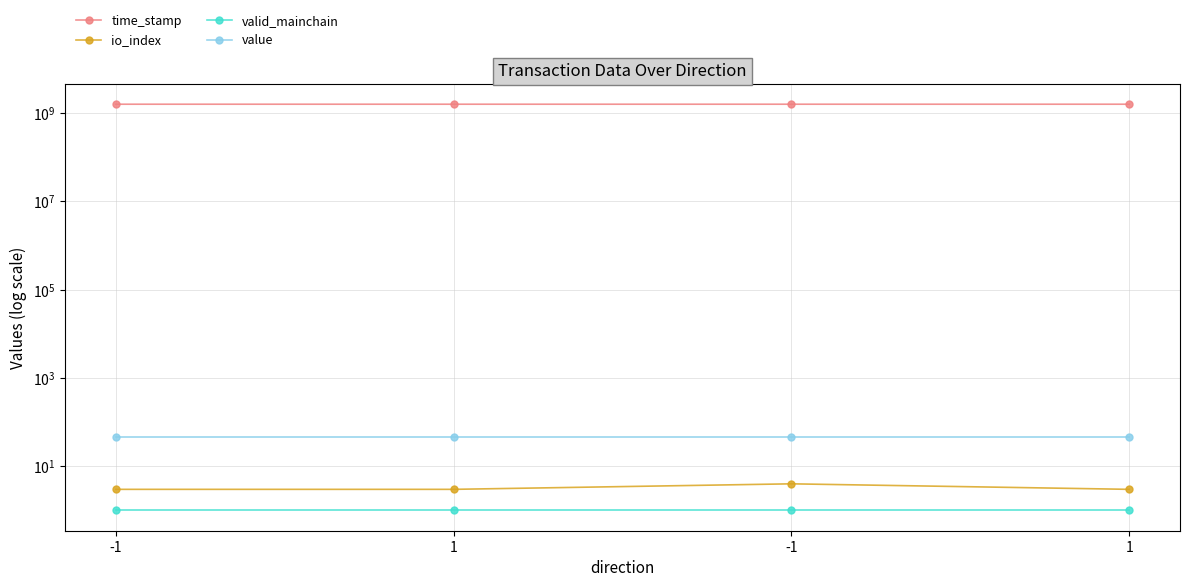

At which label does time_stamp first exceed 1579252570?

-1